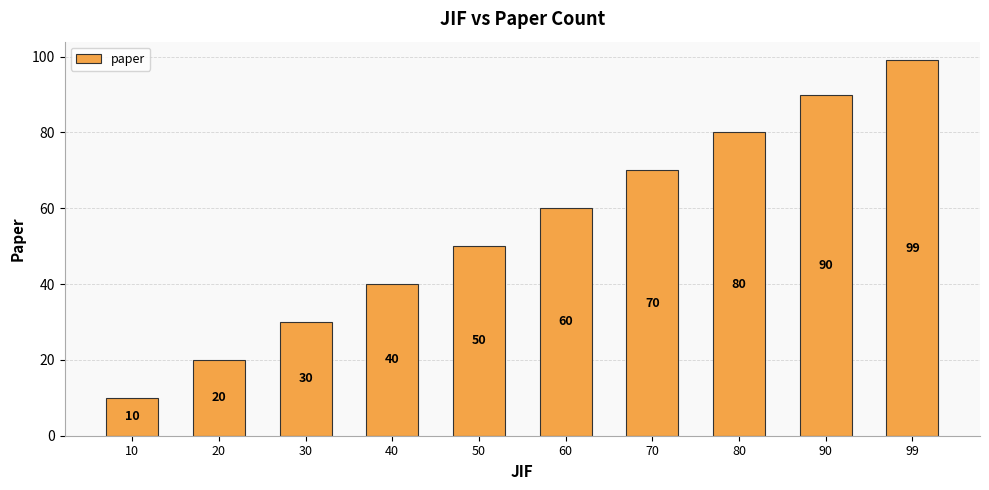

True or false: the data shows 24 at 40.

False